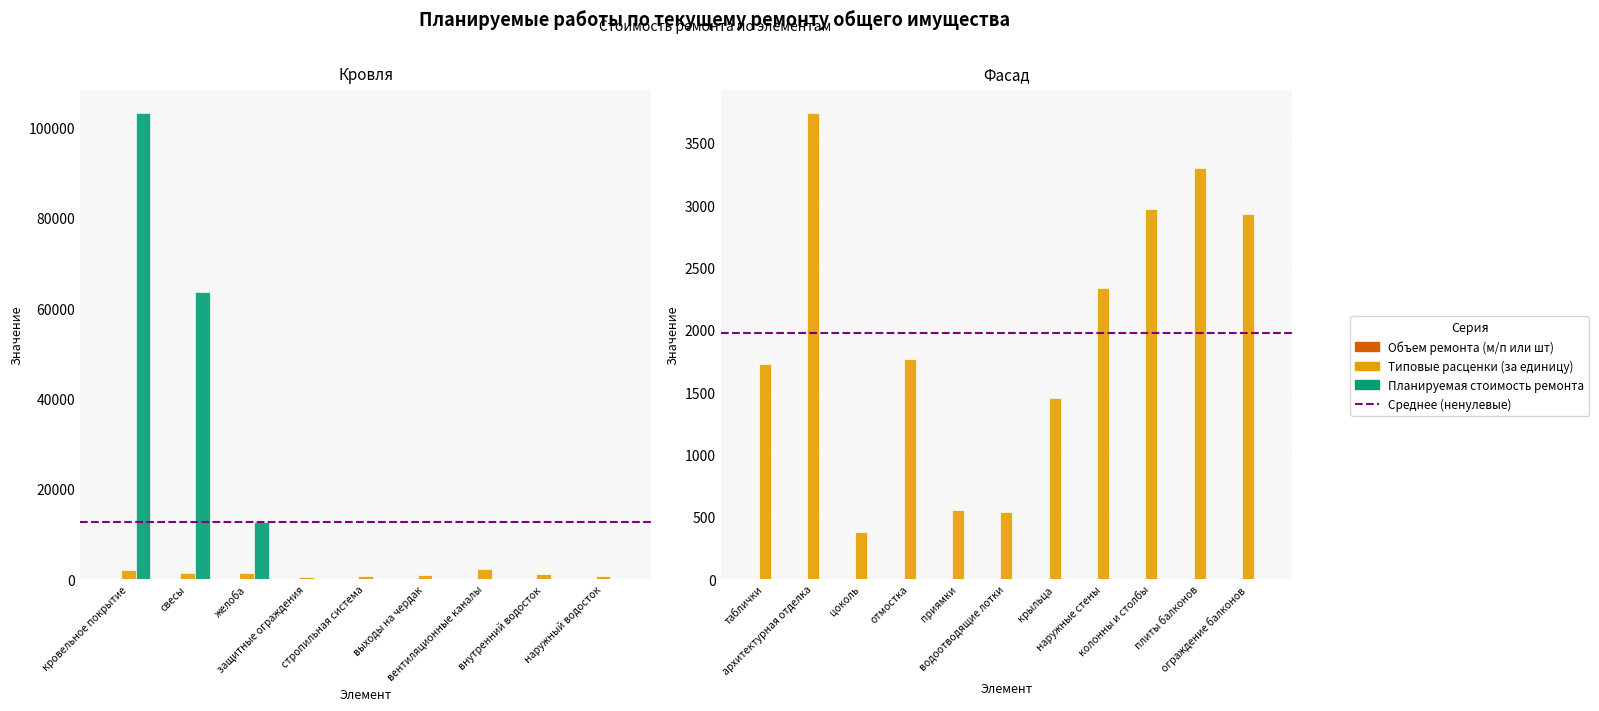

Between архитектурная отделка and плиты балконов, which is larger?

архитектурная отделка